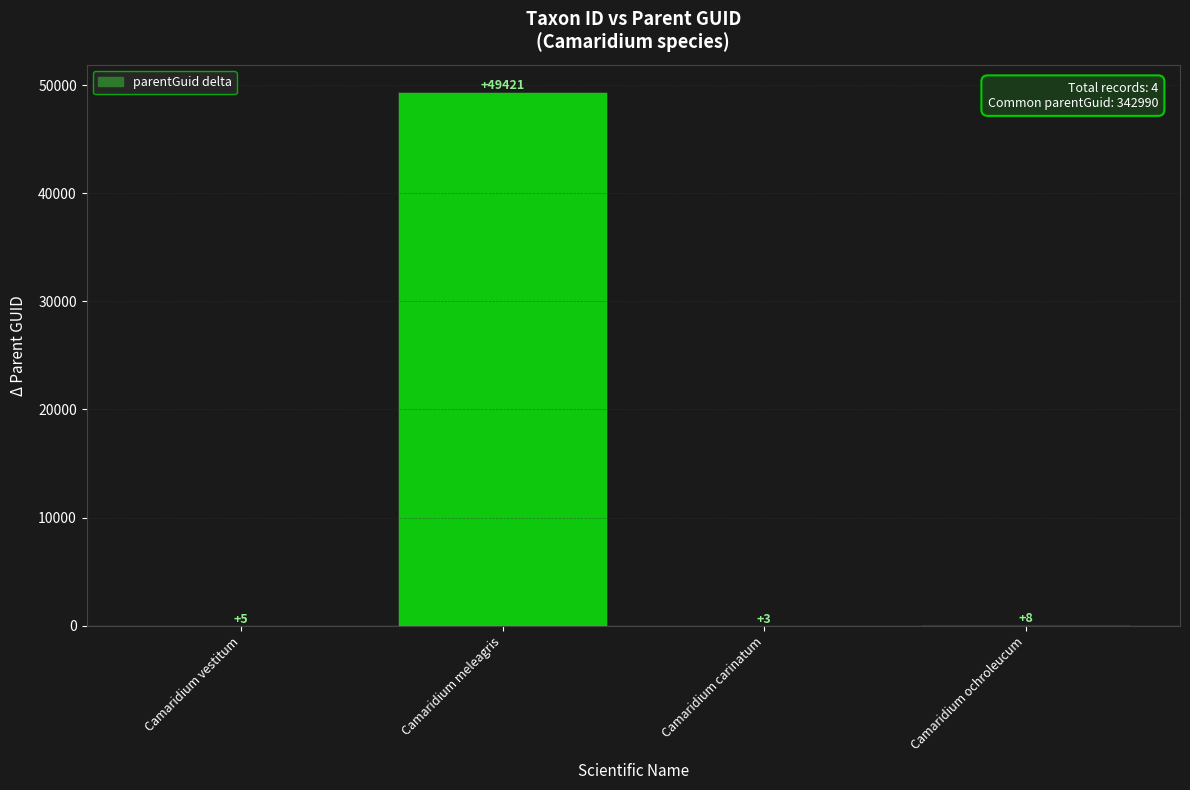

Between Camaridium vestitum and Camaridium meleagris, which is larger?

Camaridium meleagris